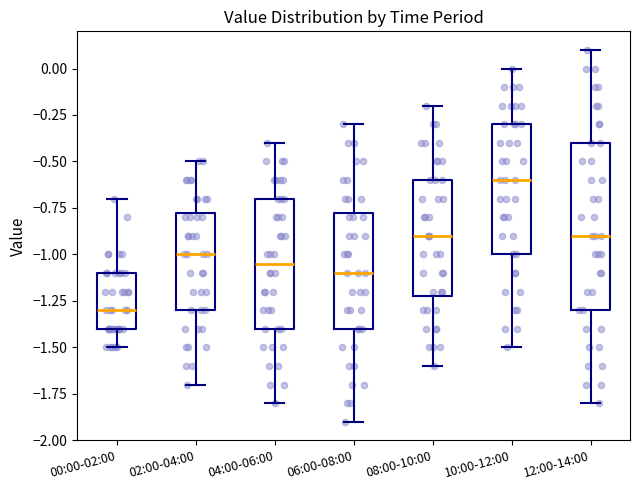

Which box's median line is the lowest?

00:00-02:00